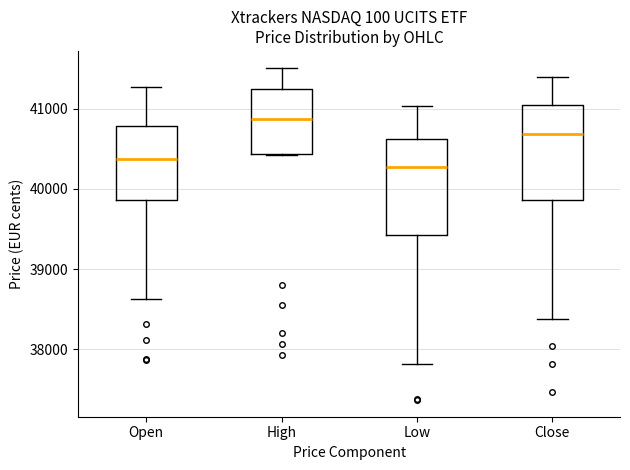

Reading left to right, read every box against the y-axis: the position of its median line, the range the box covers, and the ends of its whiskers. The values are not printed on the chart, so give them approximately, as read against the axis.

Open: median 40400, box 39900 to 40800, whiskers 38600 to 41300
High: median 40900, box 40400 to 41300, whiskers 40400 to 41500
Low: median 40300, box 39400 to 40600, whiskers 37800 to 41000
Close: median 40700, box 39900 to 41000, whiskers 38400 to 41400